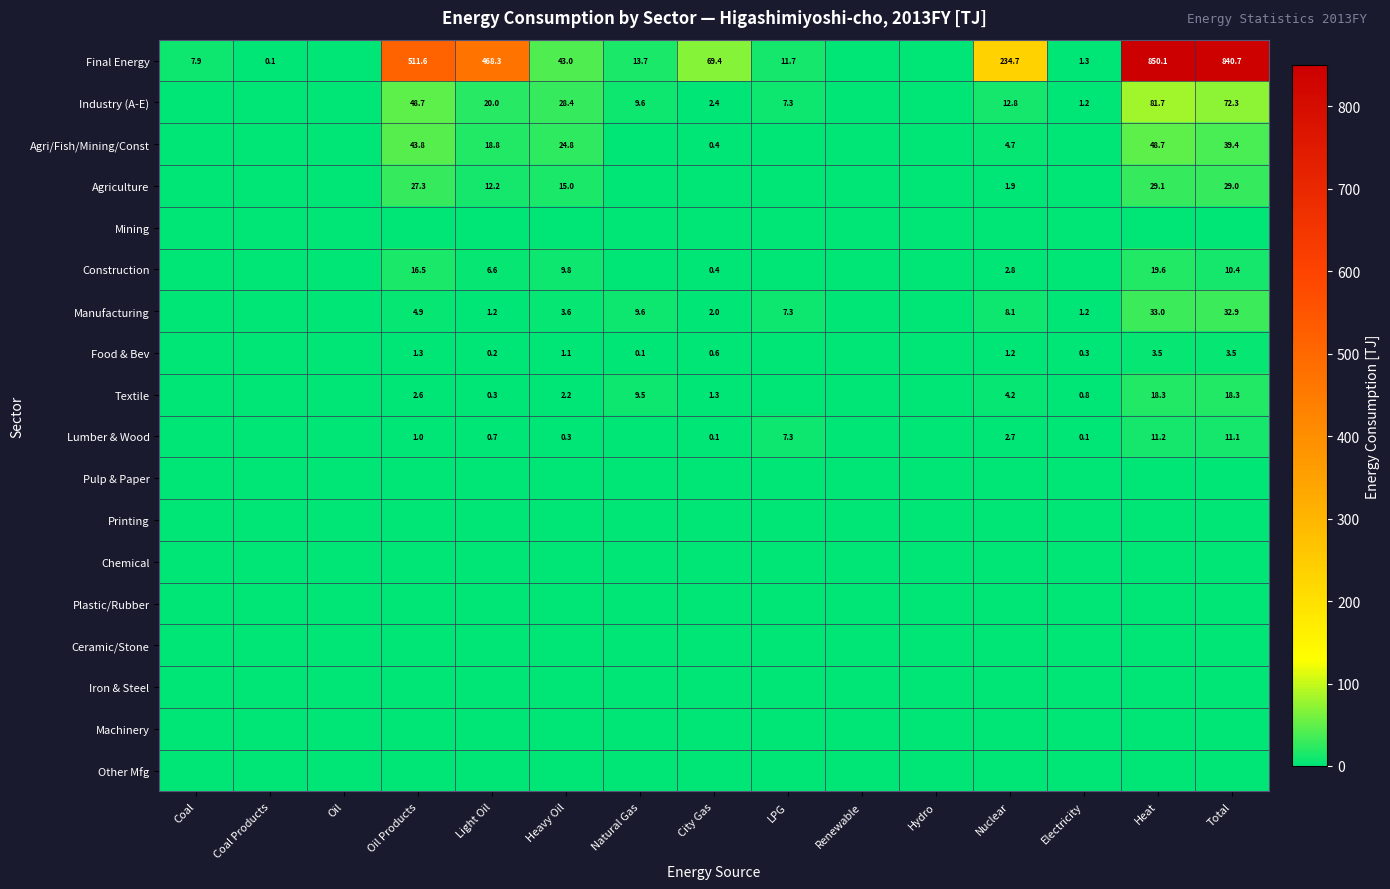

Which category has the highest value across all series?

Heat